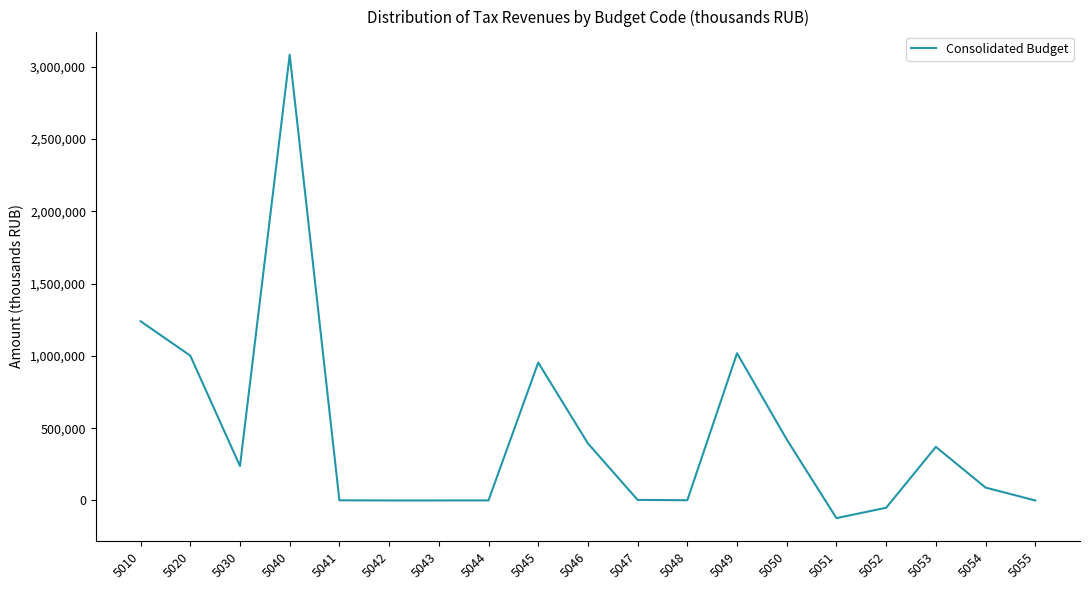

Approximately how many times larger is the value at 5045 compared to 5046?

2.4